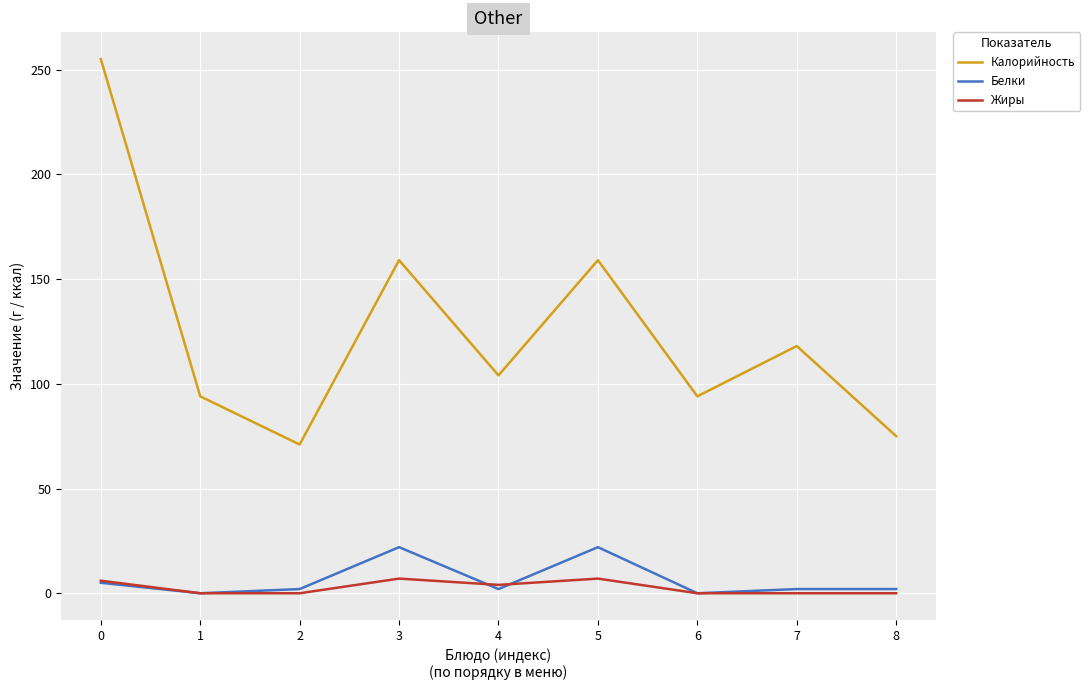

In Калорийность, how many points are lower than both neighbors (excluding endpoints)?

3